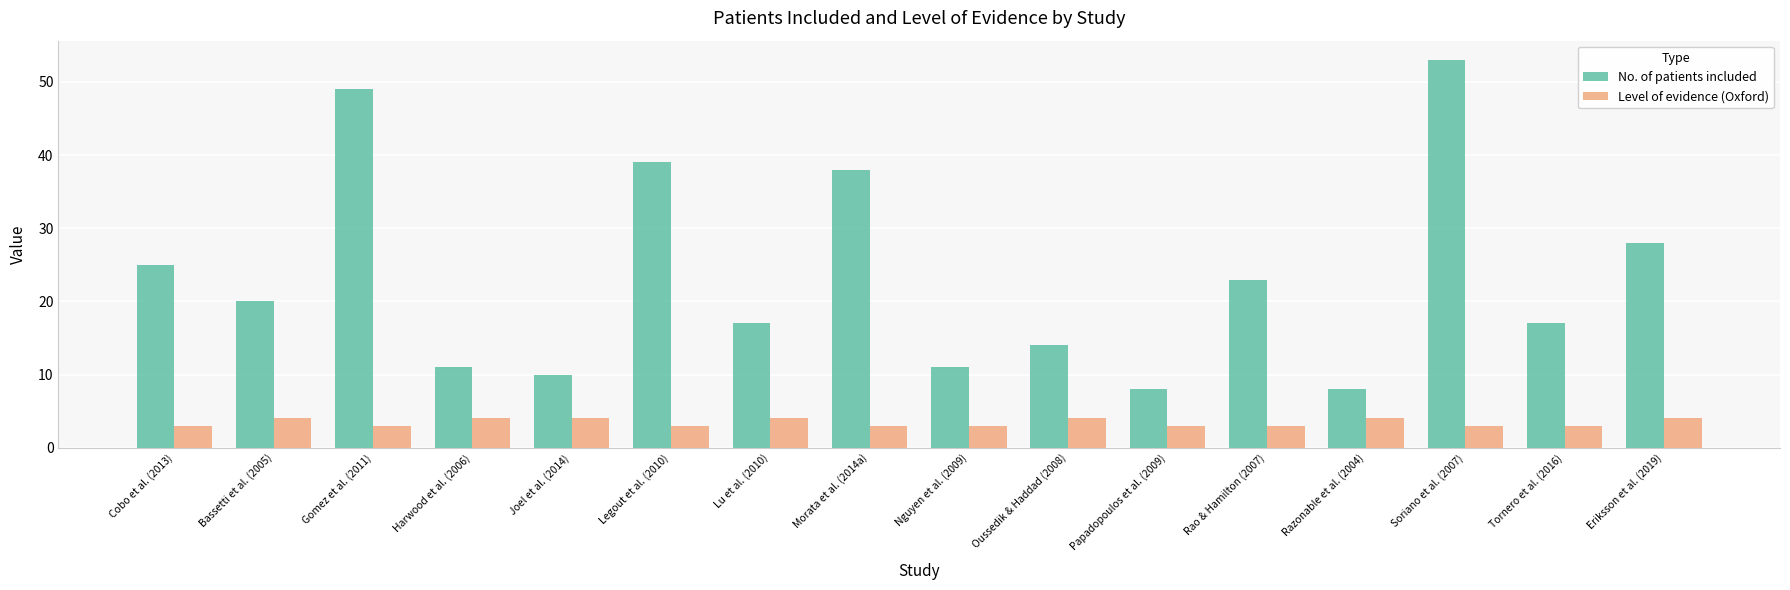

At which category is the sum across all series the highest?

Soriano et al. (2007)